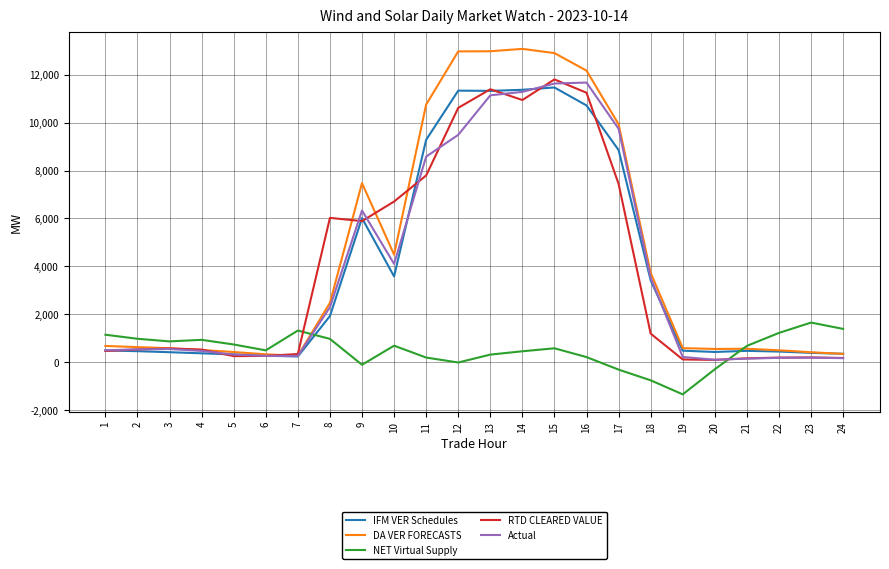

Which series ends up on top after the final intersection of NET Virtual Supply and DA VER FORECASTS?

NET Virtual Supply